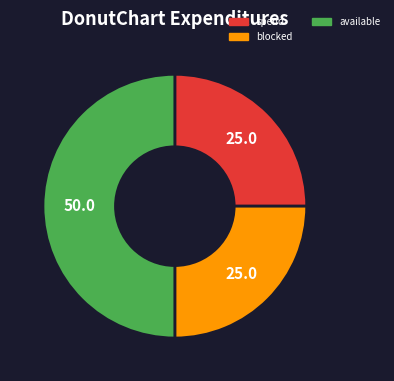

The blocked slice represents 36% of the pie. True or false?

False